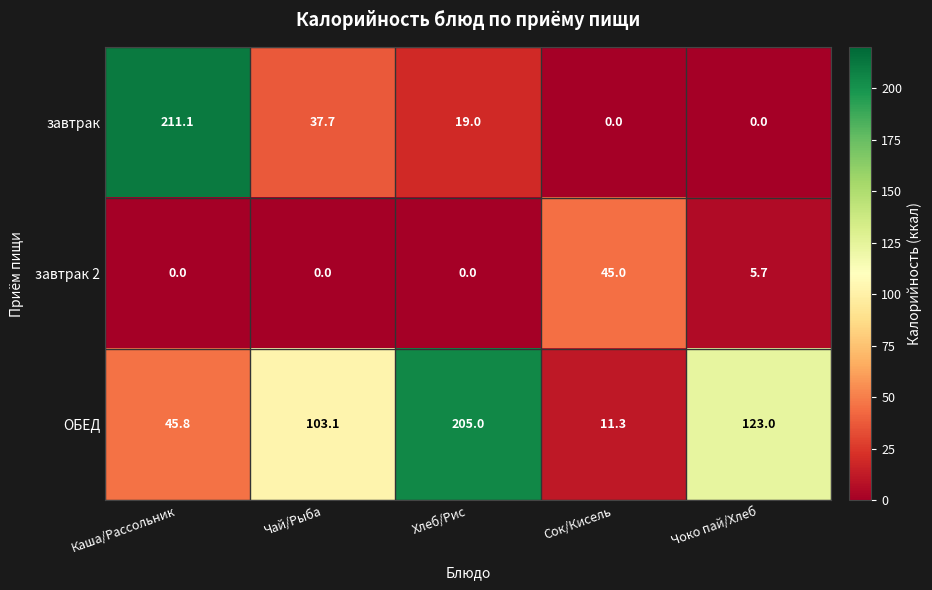

How many values in завтрак are above zero?

3